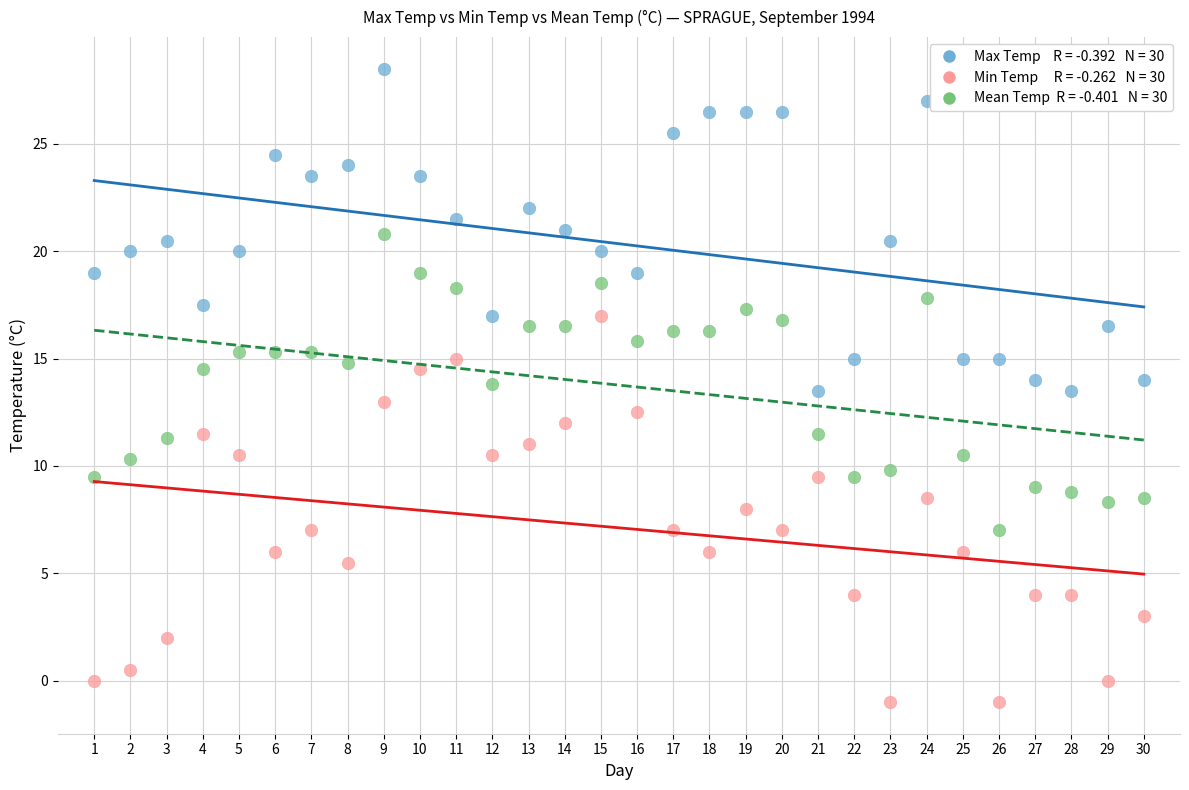

Across all data points, what is the range of Y values (max minus min)?

29.5